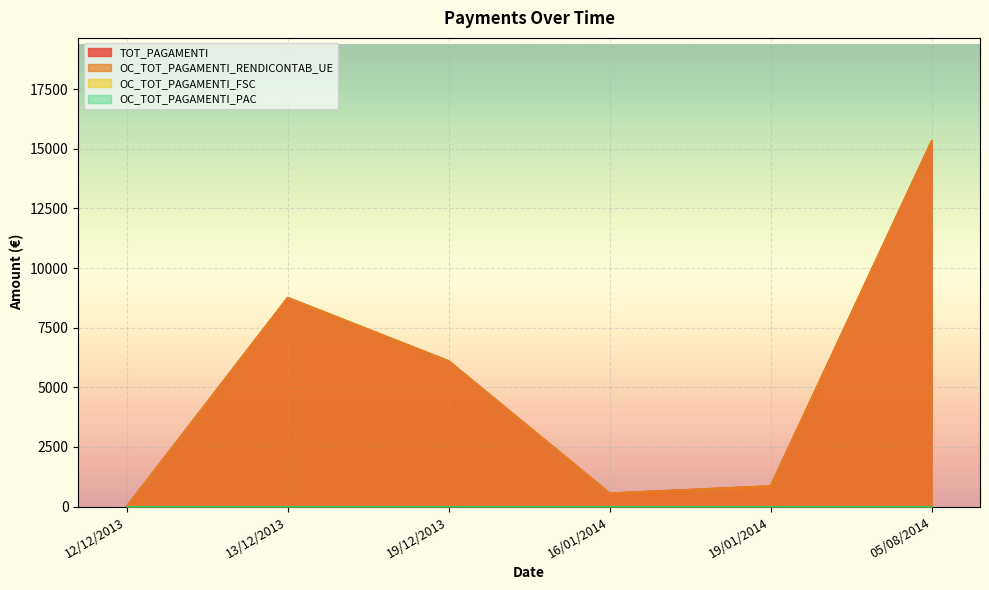

Where does the OC_TOT_PAGAMENTI_RENDICONTAB_UE series first go above 6095?

13/12/2013